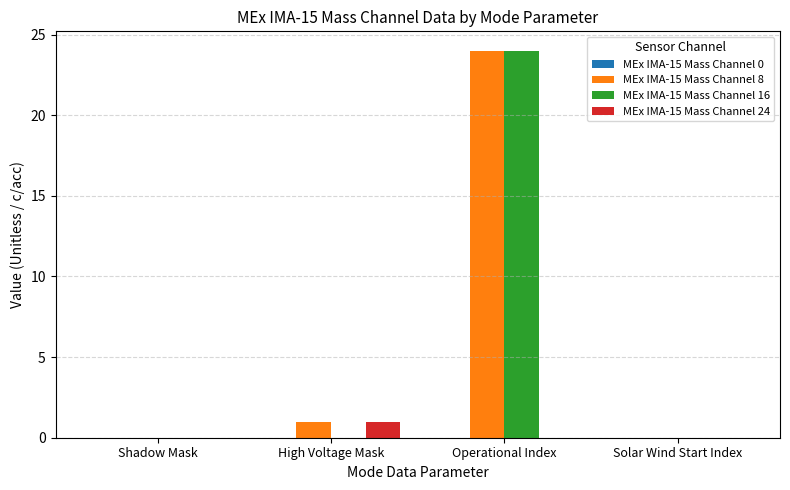

Which series changed the most between High Voltage Mask and Operational Index?

MEx IMA-15 Mass Channel 16